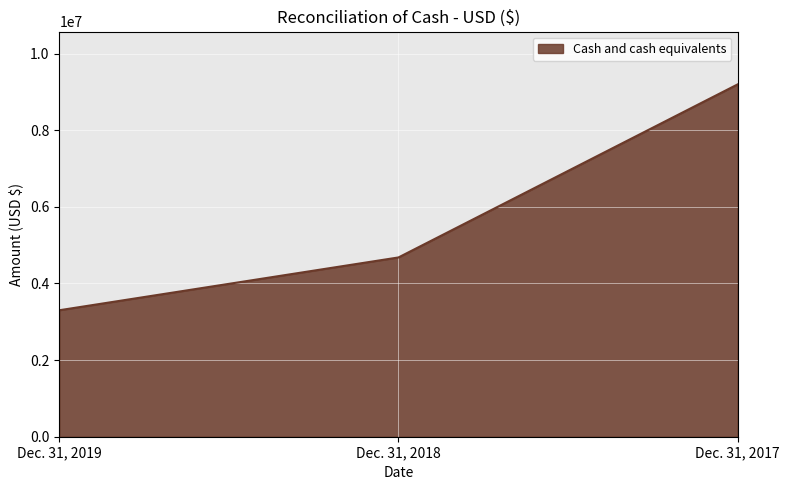

Is it true that the value at Dec. 31, 2017 is 9195595?

True